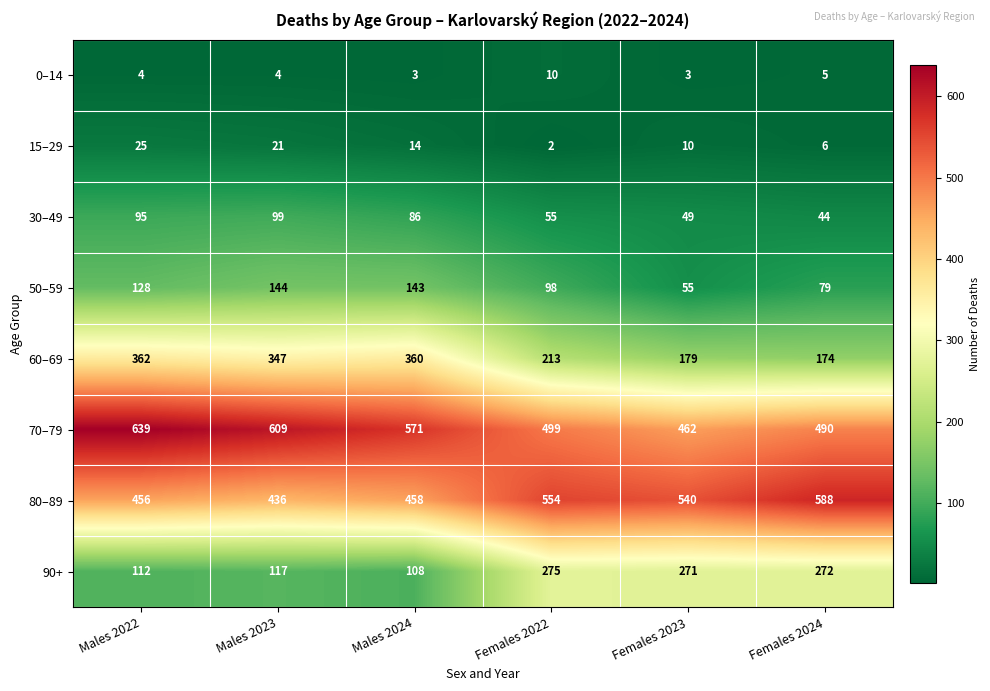

What is the minimum value shown in the chart?

2